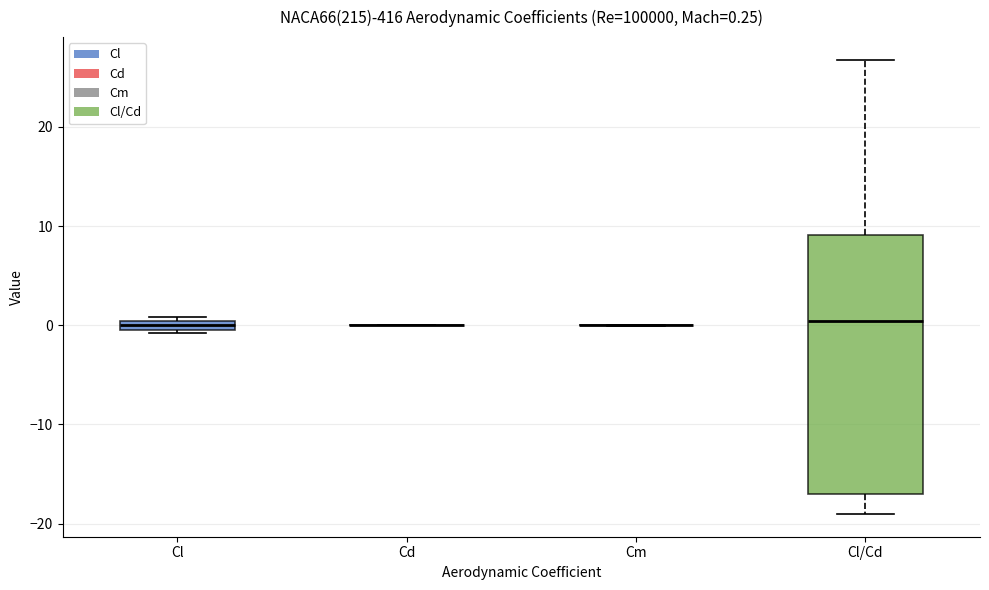

Comparing the boxes themselves (not the whiskers), which one is the tallest?

Cl/Cd